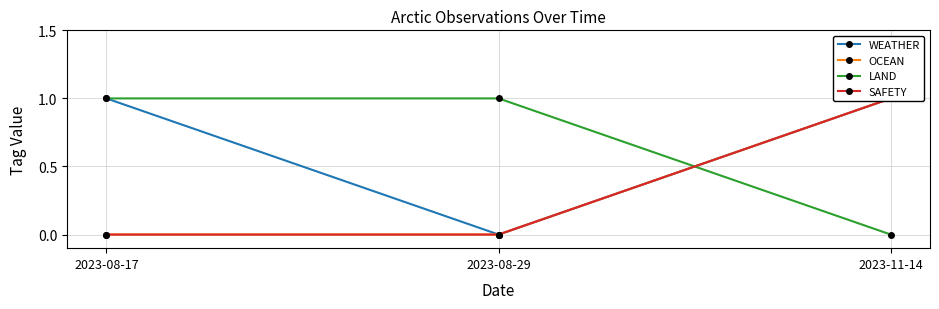

Reading left to right, what are all the values shown in this chart?

WEATHER: 2023-08-17=1	2023-08-29=0	2023-11-14=1
OCEAN: 2023-08-17=0	2023-08-29=0	2023-11-14=1
LAND: 2023-08-17=1	2023-08-29=1	2023-11-14=0
SAFETY: 2023-08-17=0	2023-08-29=0	2023-11-14=1